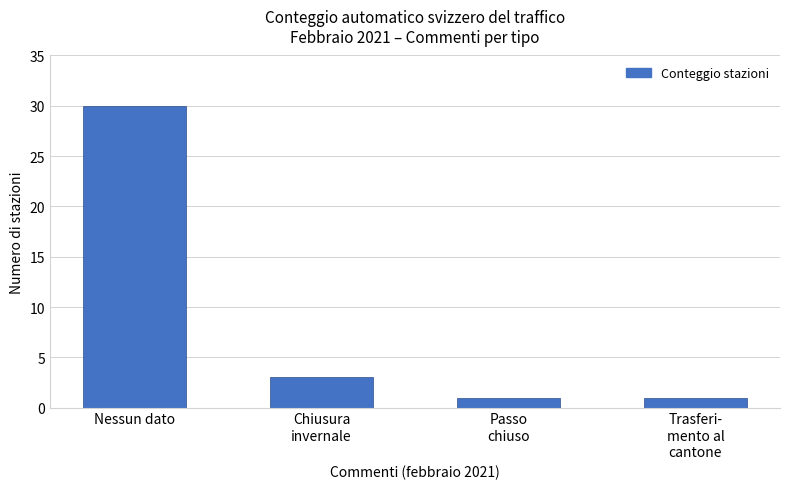

Reading left to right, transcribe all the data shown in this chart.

30	3	1	1